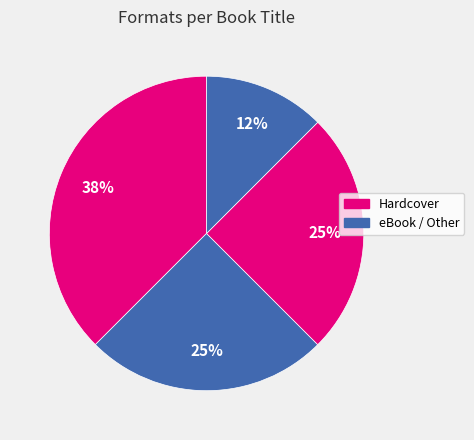

How many slices are in this pie chart?

4